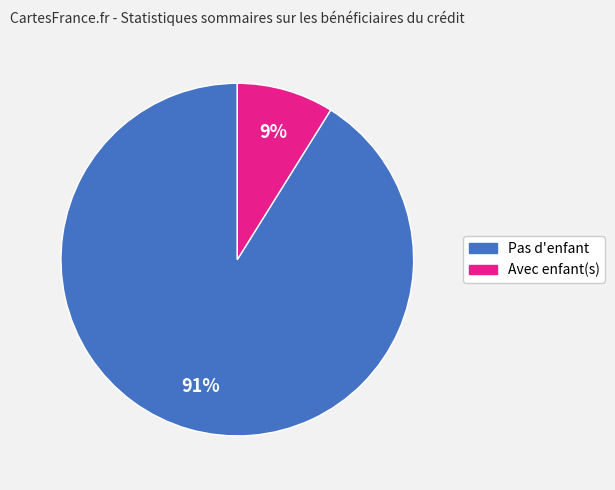

To the nearest percent, what is the average slice percentage?

50%